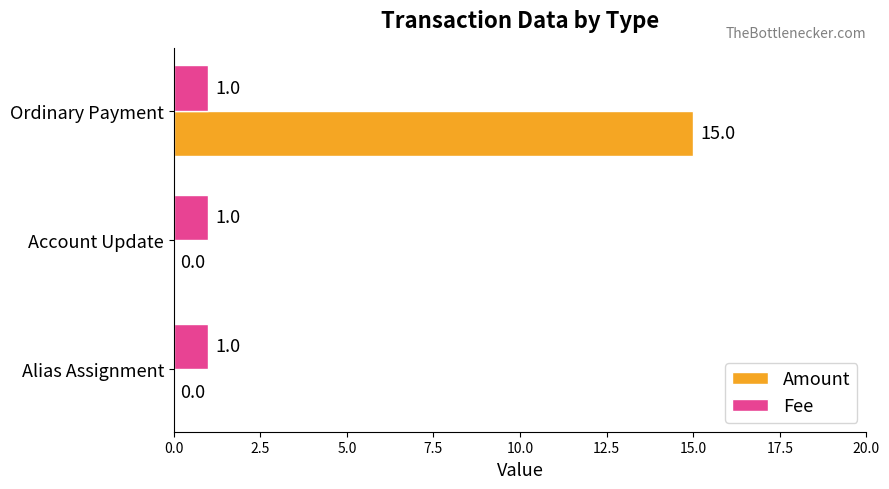

Which series changed the most between Alias Assignment and Ordinary Payment?

Amount